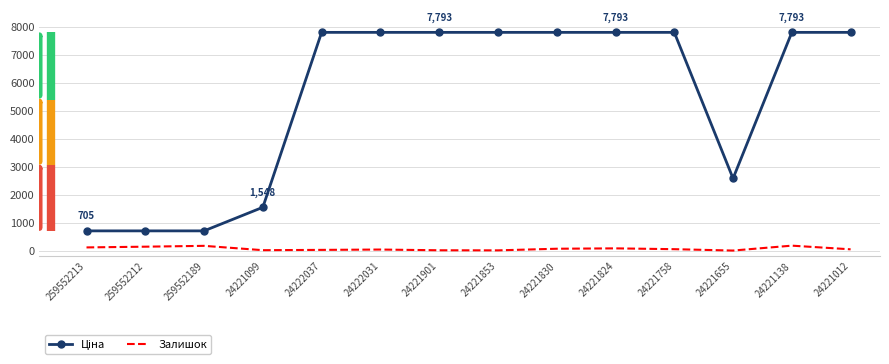

What is the maximum value for Залишок?

178.0